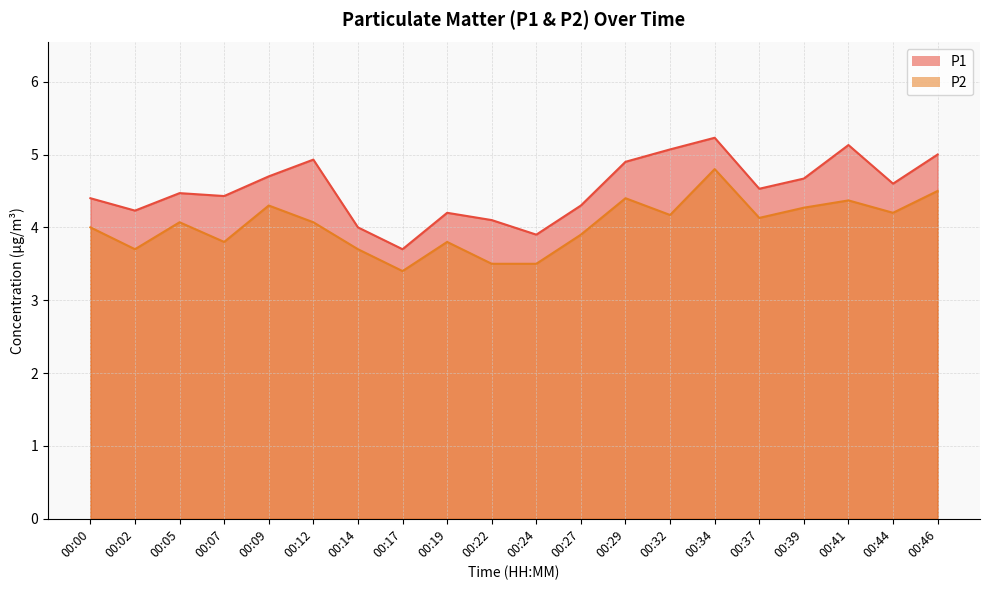

What are all the series names shown in the legend?

P1, P2